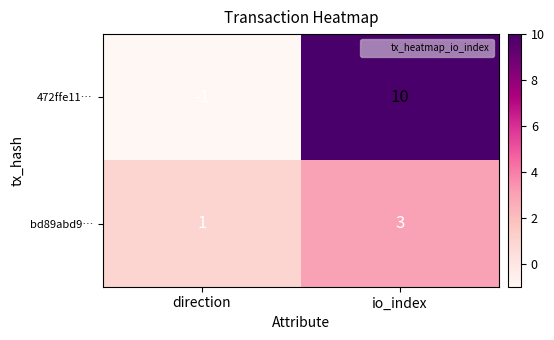

Reading left to right, transcribe all the data shown in this chart.

472ffe11…: -1	10
bd89abd9…: 1	3